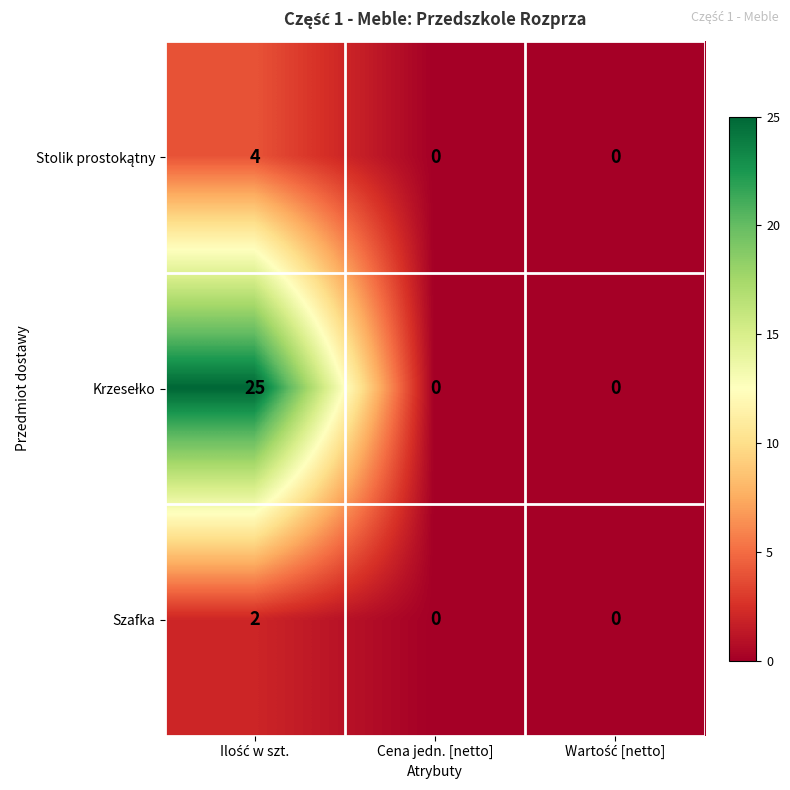

The Szafka series shows 0 at Cena jedn. [netto]. True or false?

True